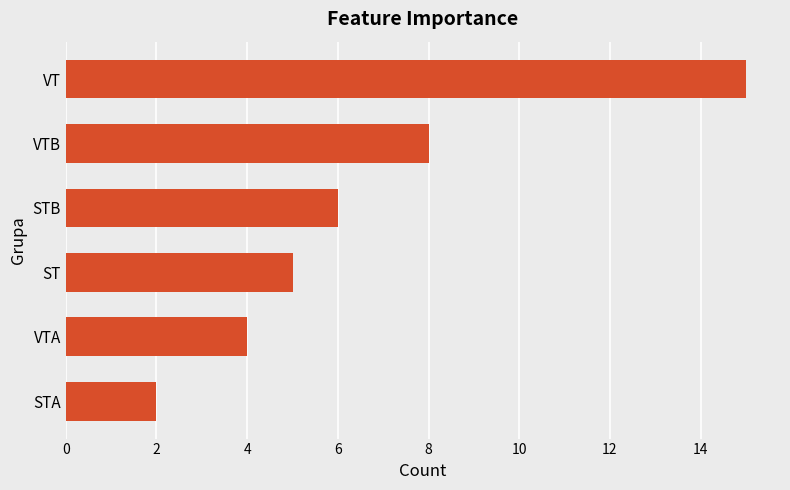

What is the label of the 4th bar from the bottom?

STB